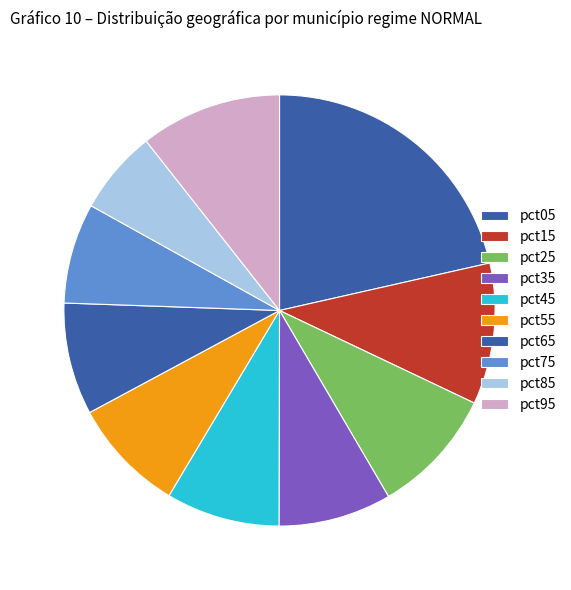

How many slices are in this pie chart?

10